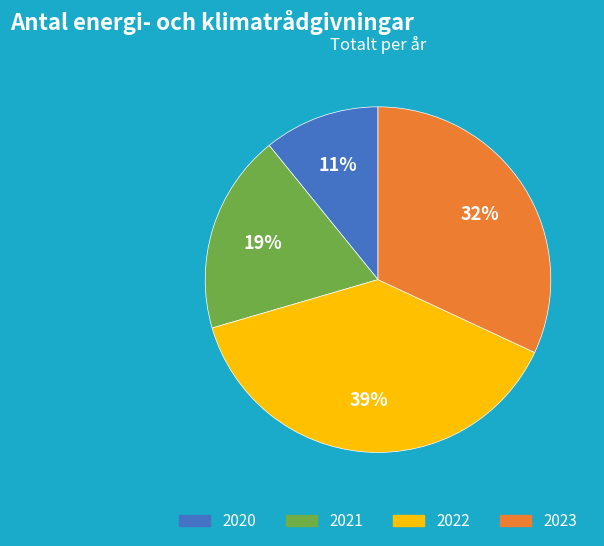

To the nearest percent, what portion does 2022 represent?

39%